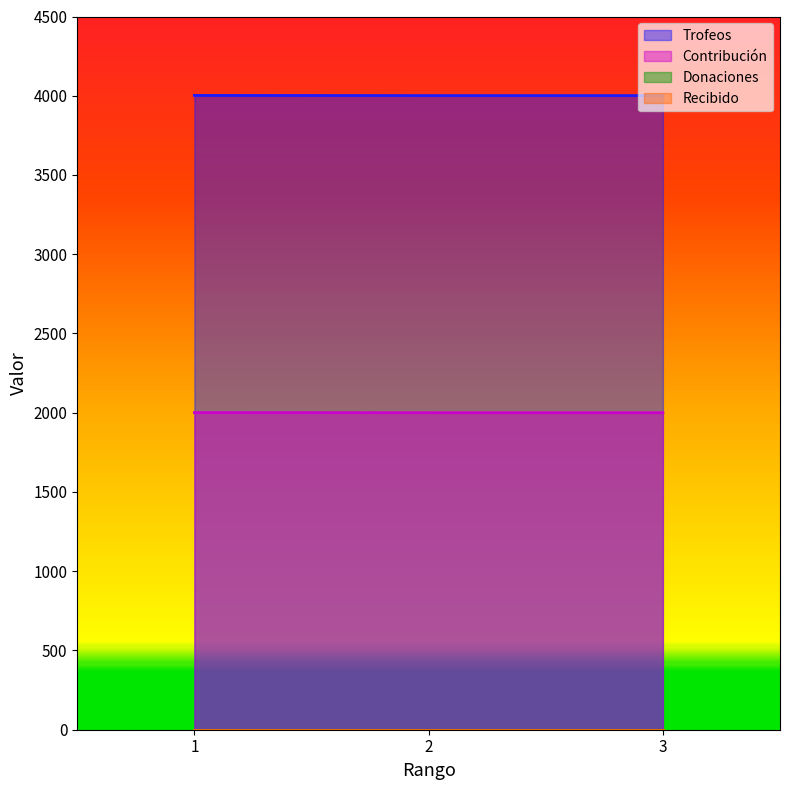

At which label does Contribución reach its peak?

1